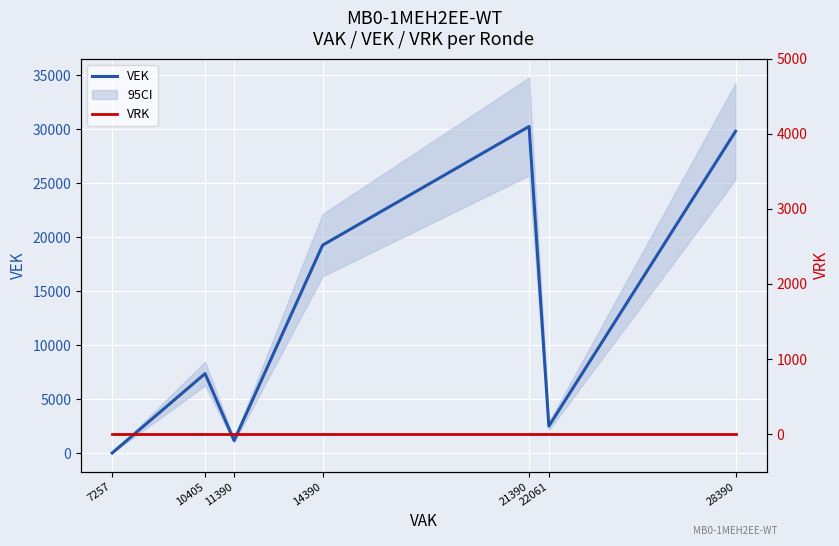

True or false: VEK and VRK cross at least once.

False